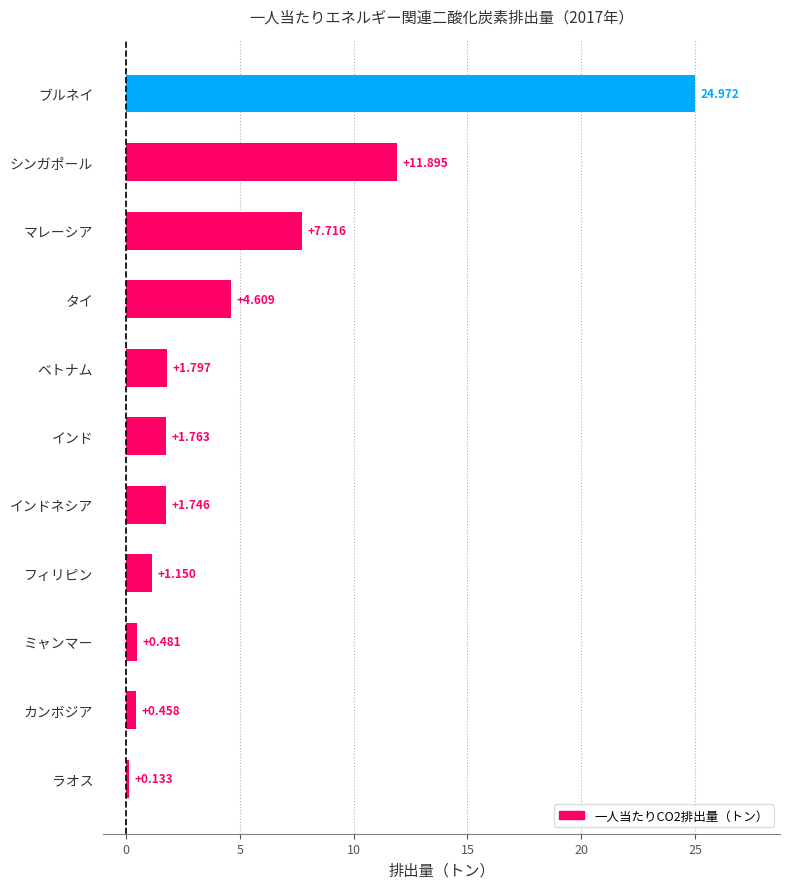

Which label corresponds to the largest value in the chart?

ブルネイ